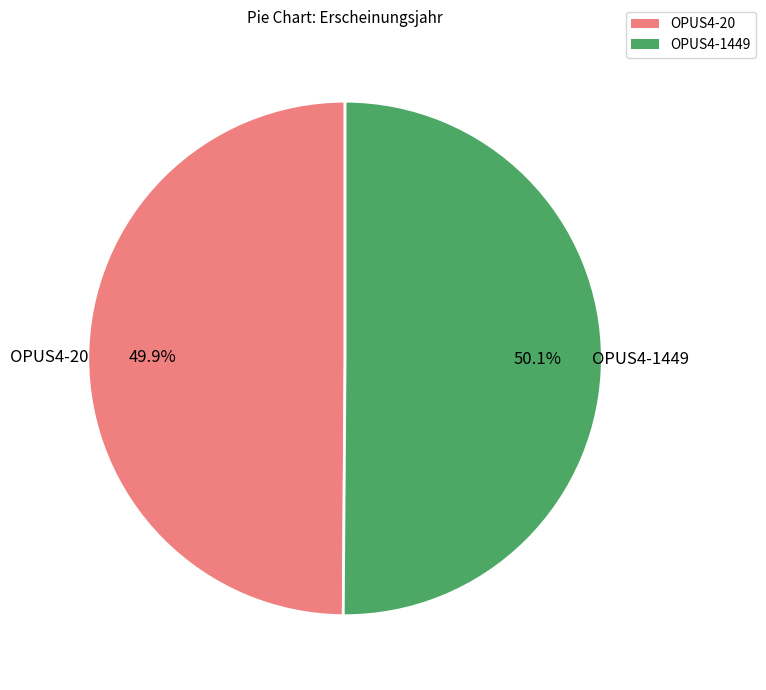

Approximately how many times larger is the value at OPUS4-20 compared to OPUS4-1449?

1.0